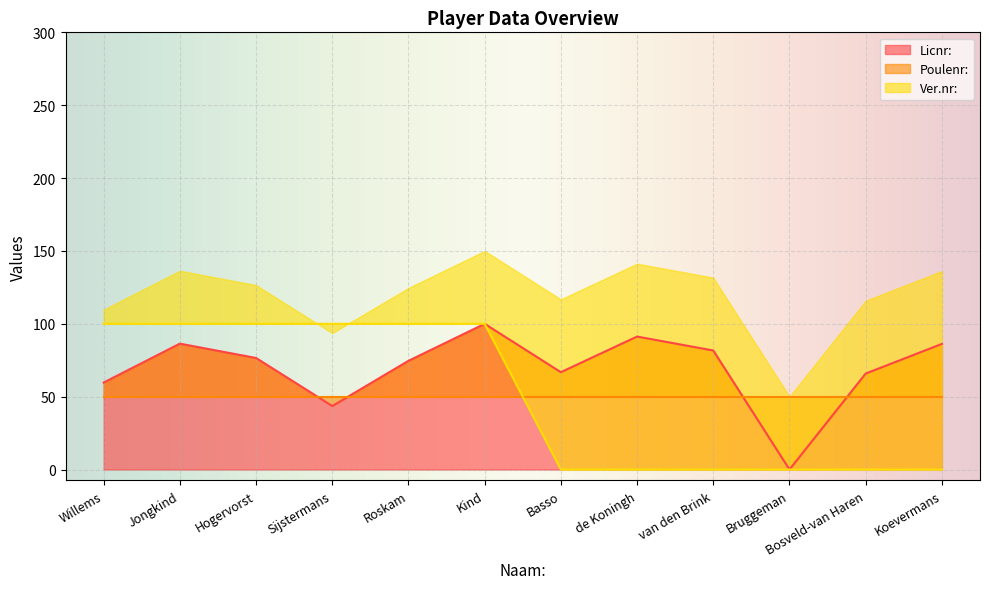

Where is Ver.nr: nearest to the value 50?

Willems